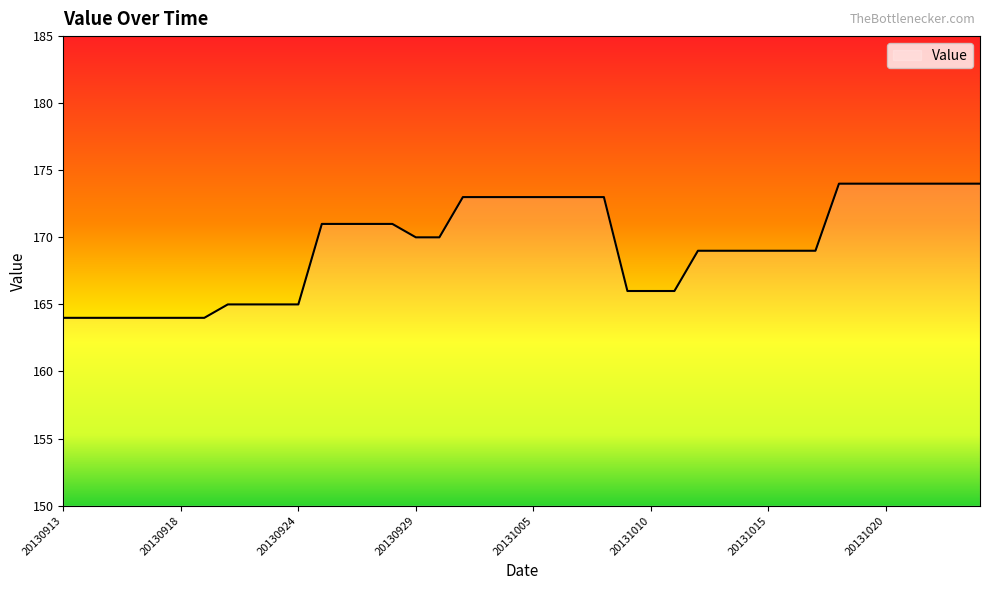

Does the chart display data point markers on the line(s)?

No